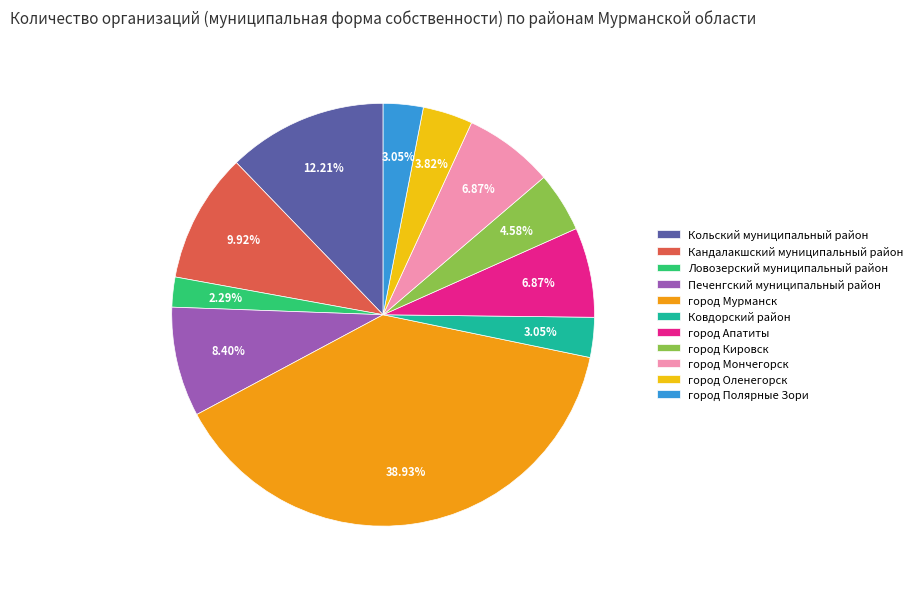

To the nearest percent, what percentage of the pie is Кандалакшский муниципальный район?

10%